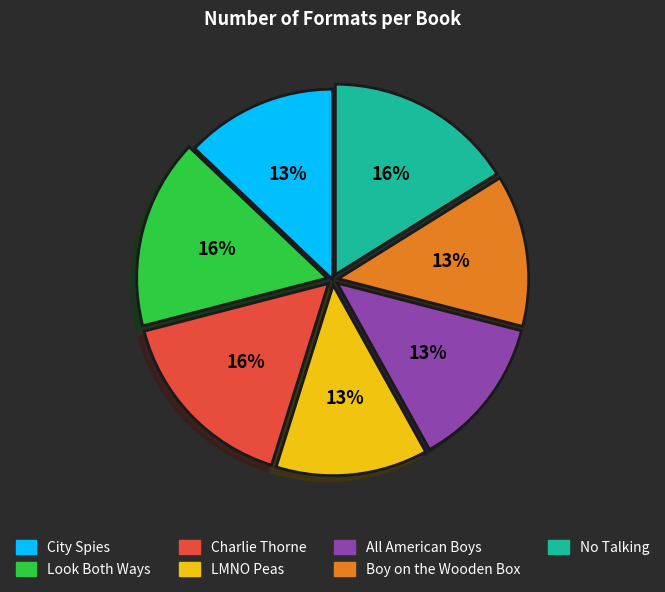

To the nearest percent, what is the average slice percentage?

14%